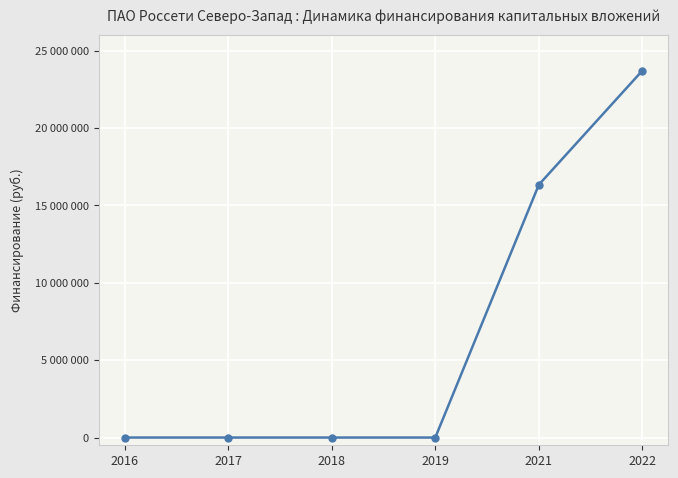

Where is the data nearest to the value 11853558?

2021